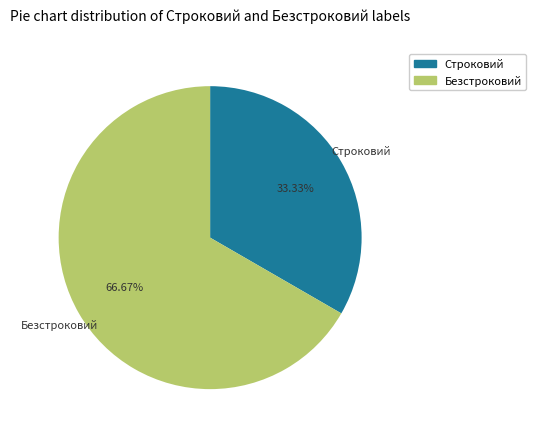

How many slices are in this pie chart?

2